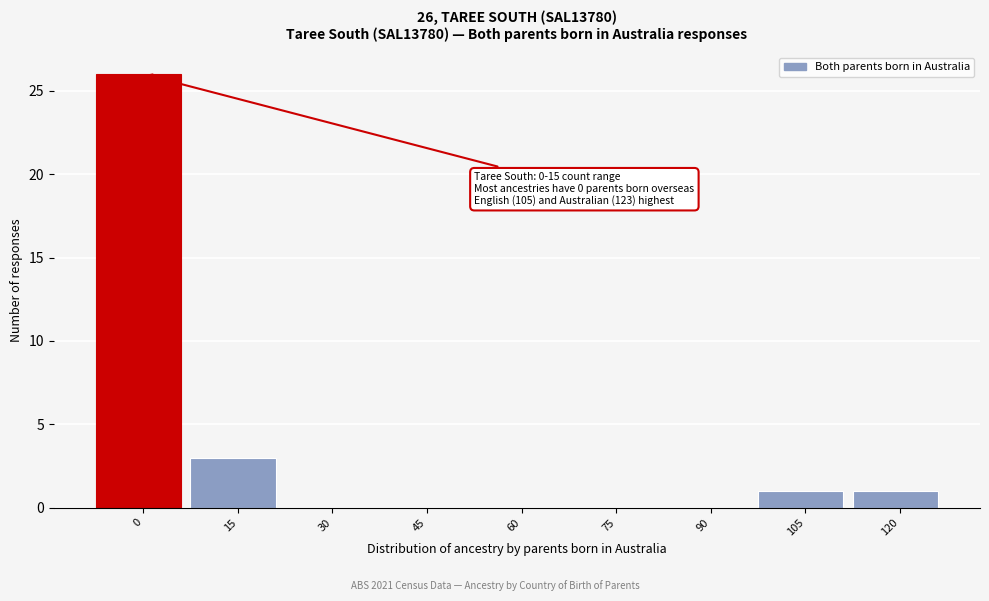

Reading left to right, extract all data points from this chart.

0=26	15=3	30=0	45=0	60=0	75=0	90=0	105=1	120=1